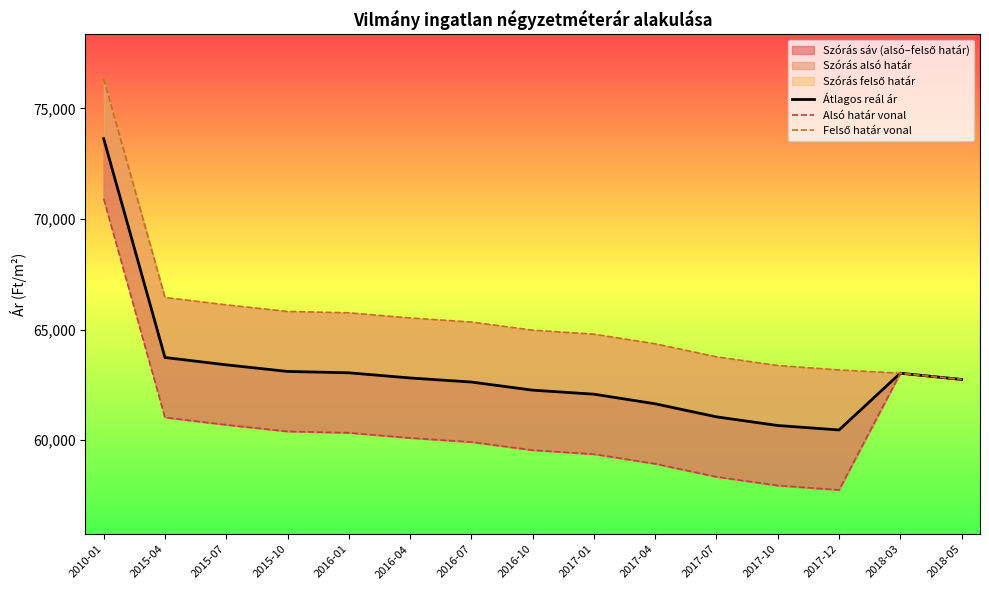

How many lines are shown in the chart?

3